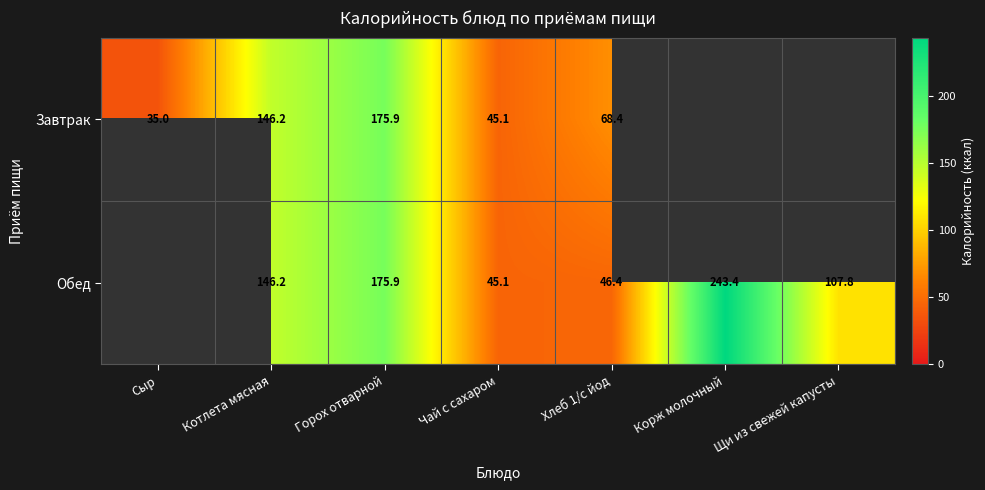

The value of Обед at Горох отварной is 175.9. True or false?

True